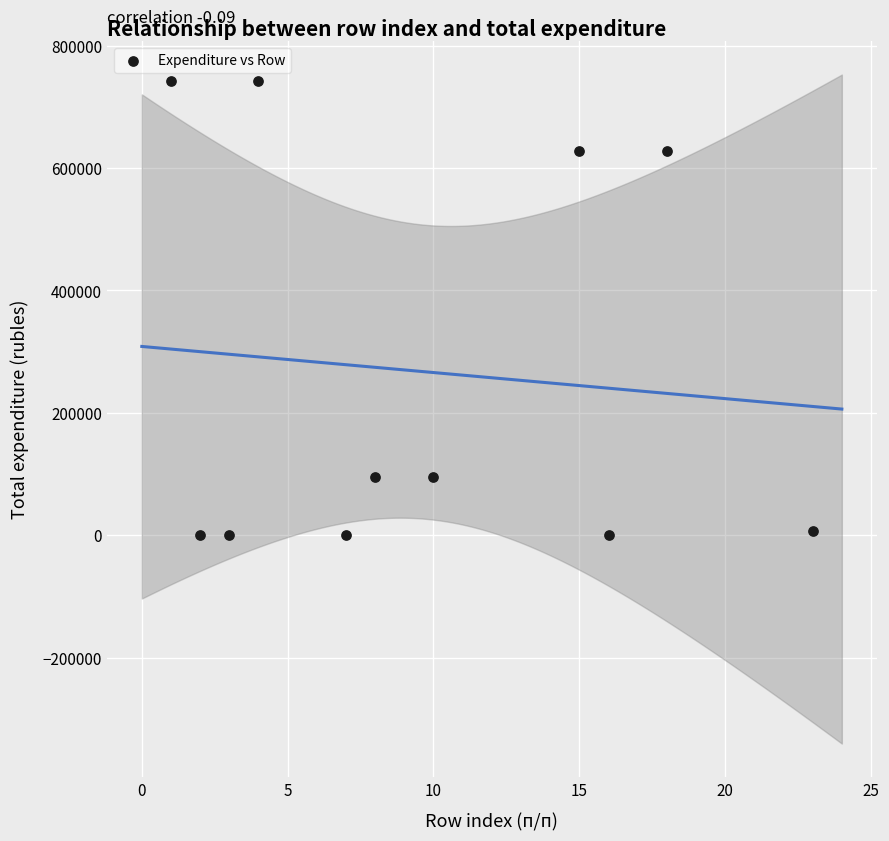

What is the range of X values (max minus min)?

22.0